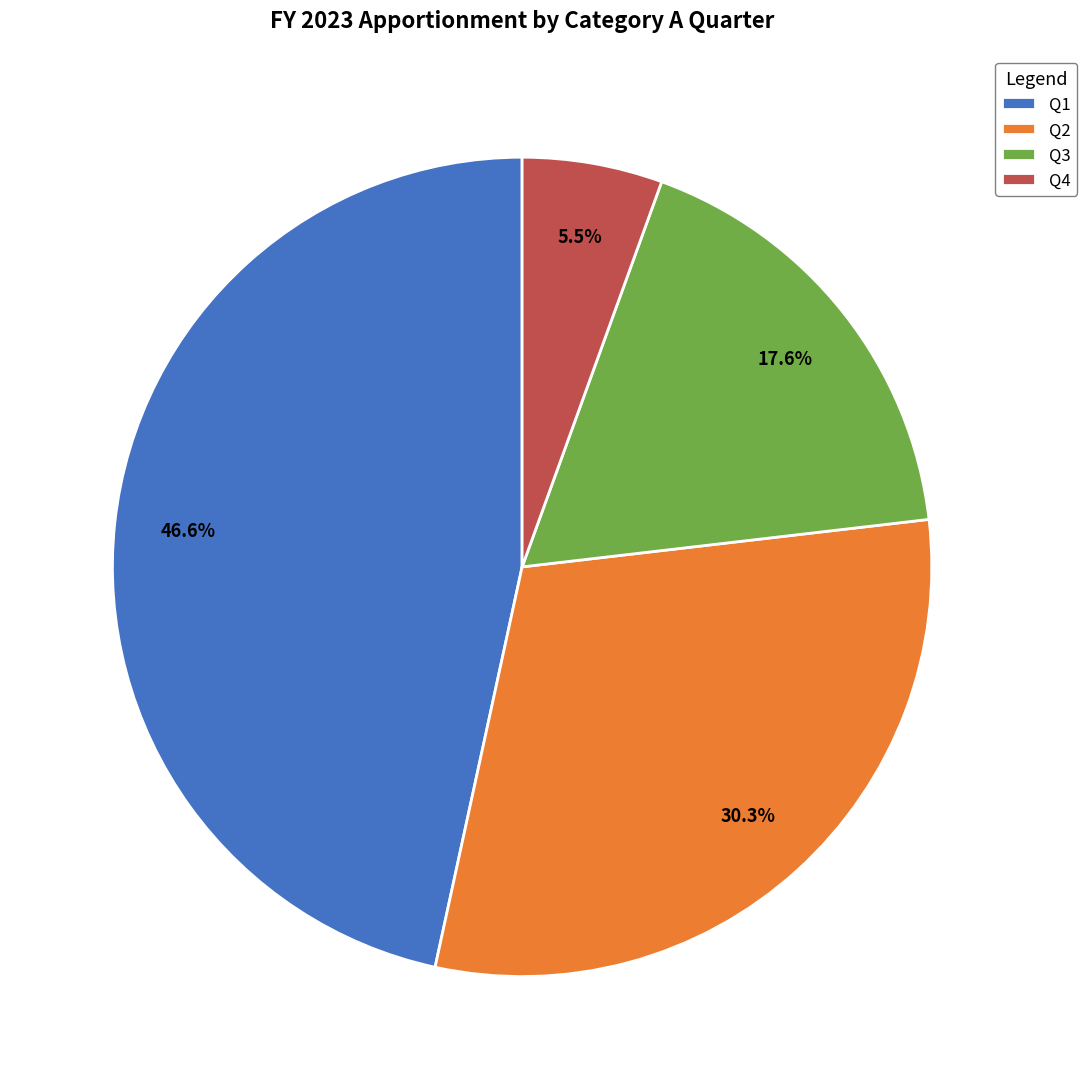

What is the largest slice in the pie chart?

Q1